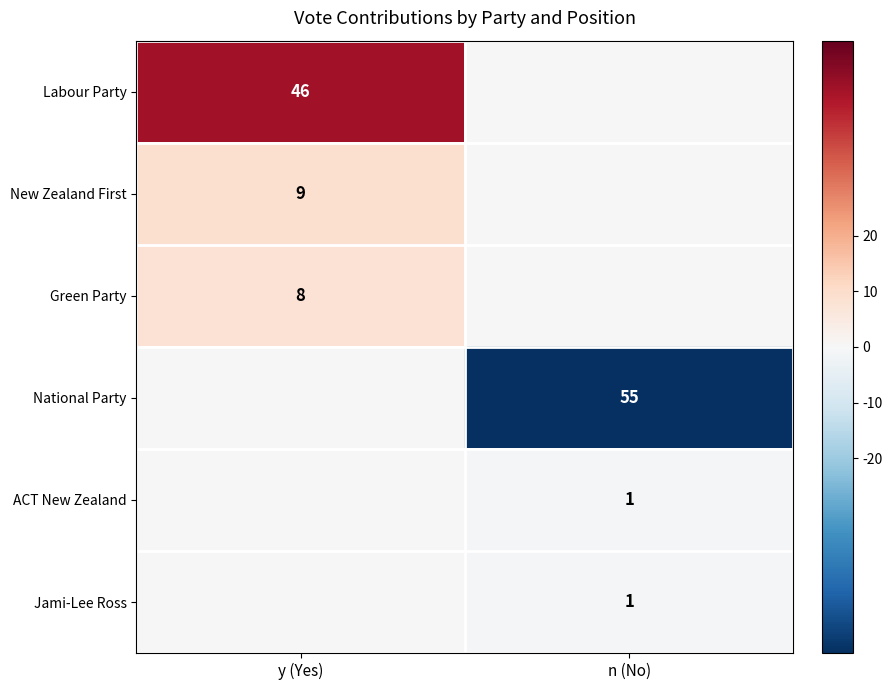

Is the value of New Zealand First at y (Yes) greater than the value of ACT New Zealand at n (No)?

Yes